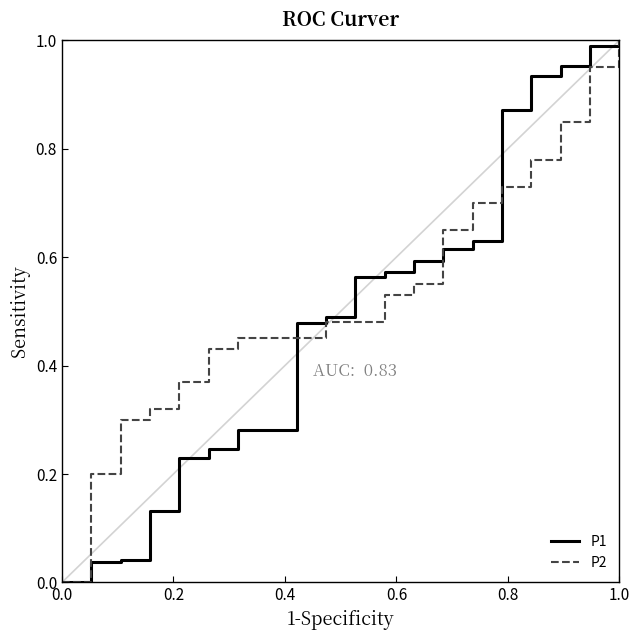

What is the highest value of the P2 series?

1.0